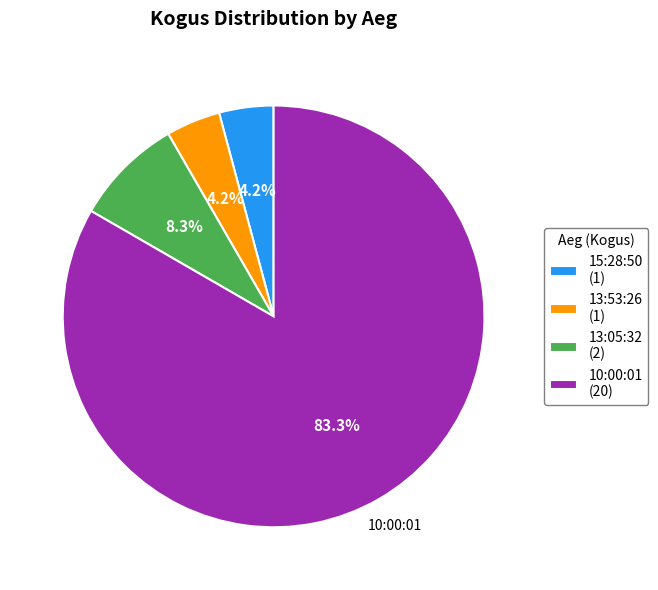

Is it true that 15:28:50 is 12% of the pie?

False